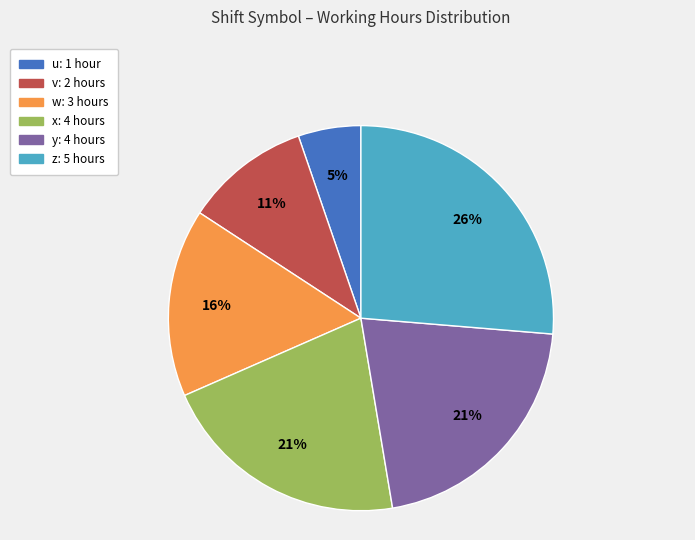

True or false: z accounts for 39% of the total.

False